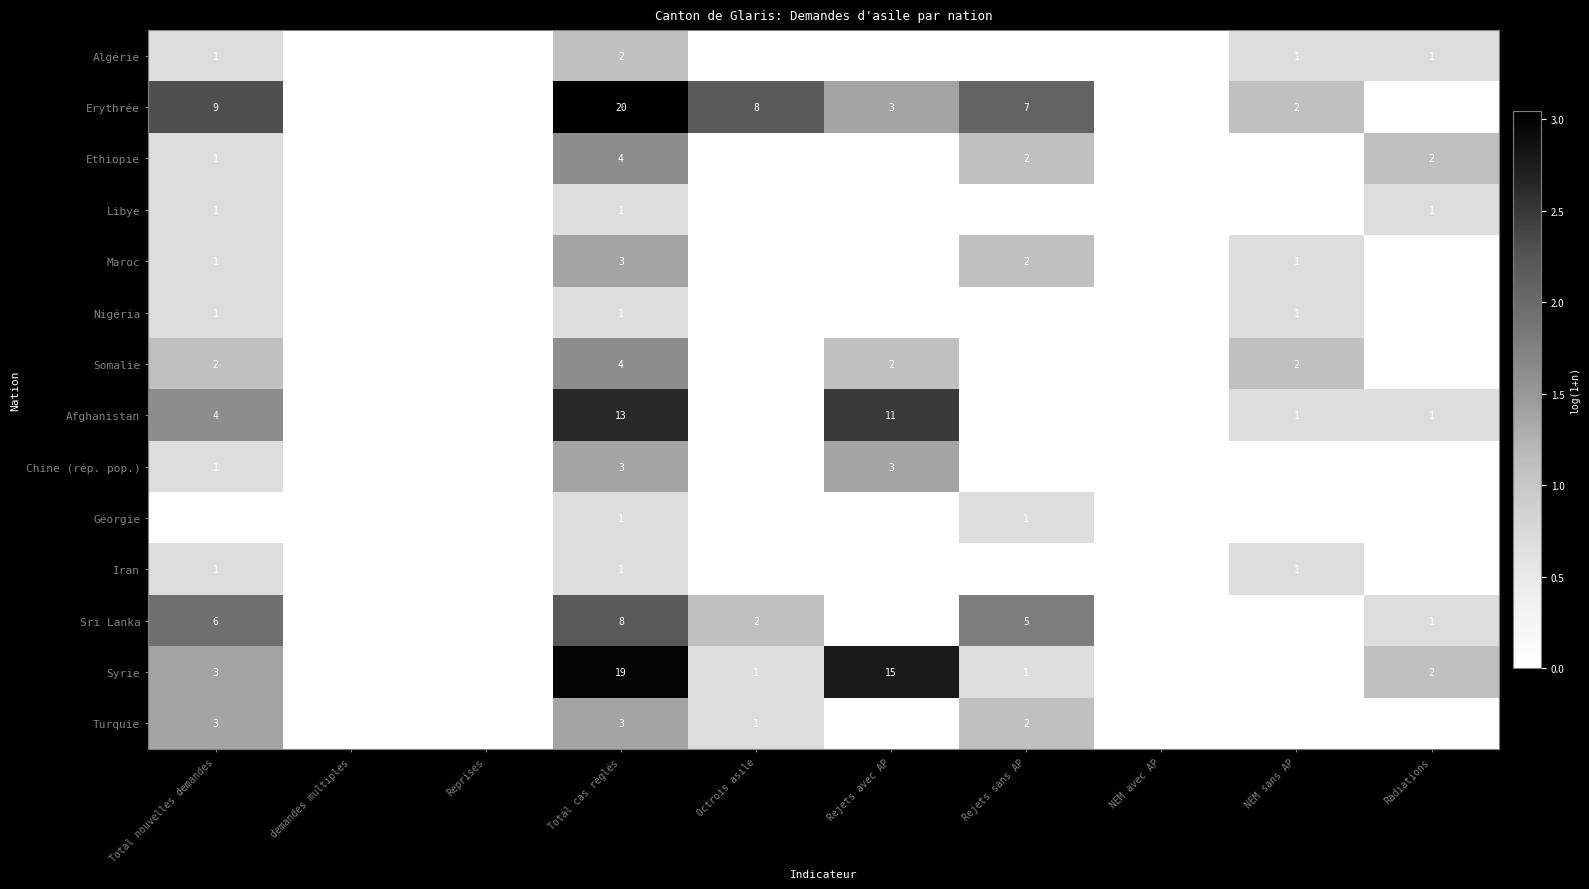

At which category does the chart reach its peak across all series?

Total cas règlés